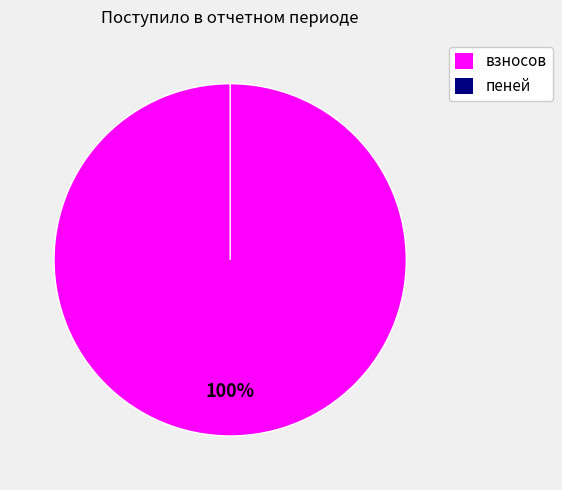

Rank the categories by value from lowest to highest.

пеней, взносов